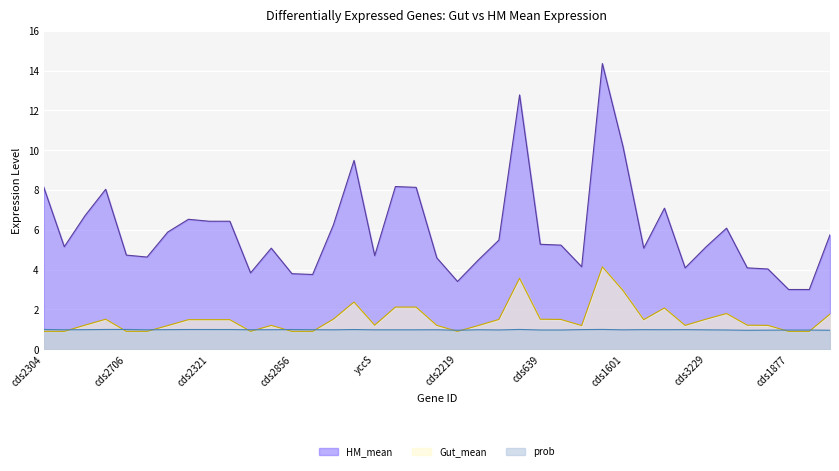

Where is the first local minimum for HM_mean?

cds1831